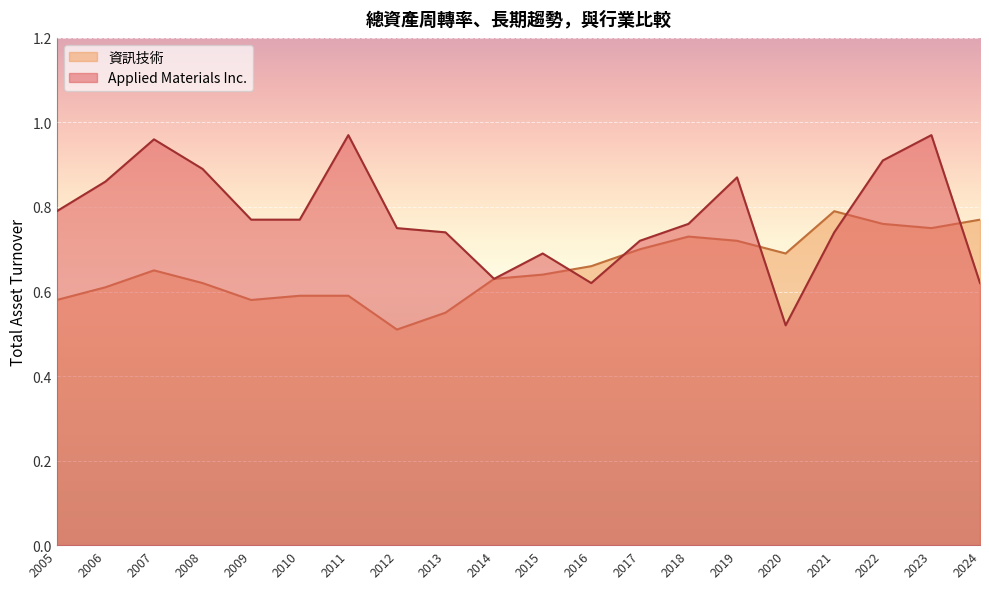

Count the number of data series in this chart.

2